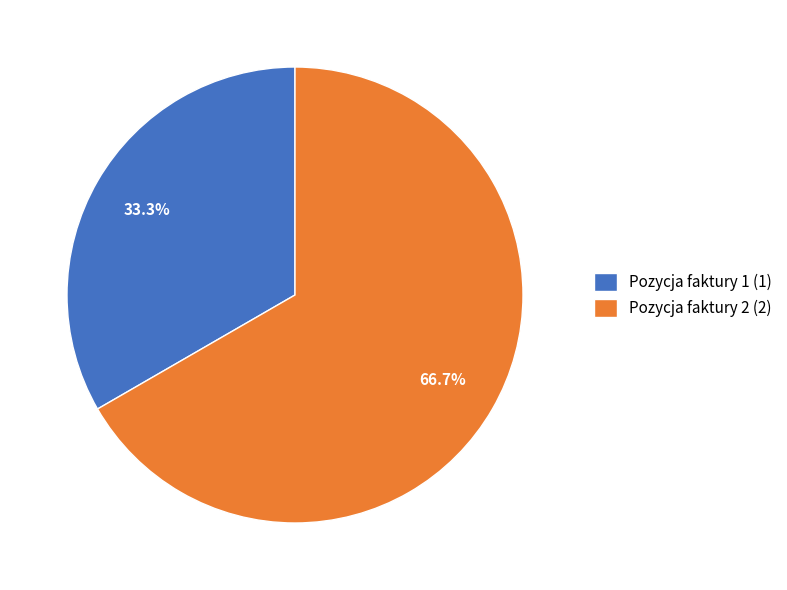

Count the number of slices in the pie.

2